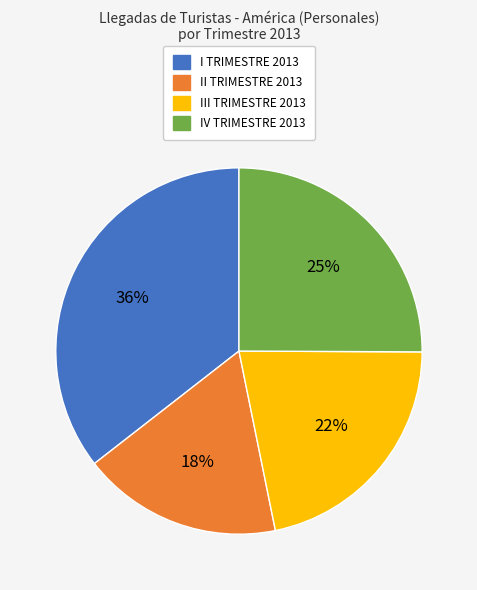

Which category has the smallest portion of the pie?

II TRIMESTRE 2013